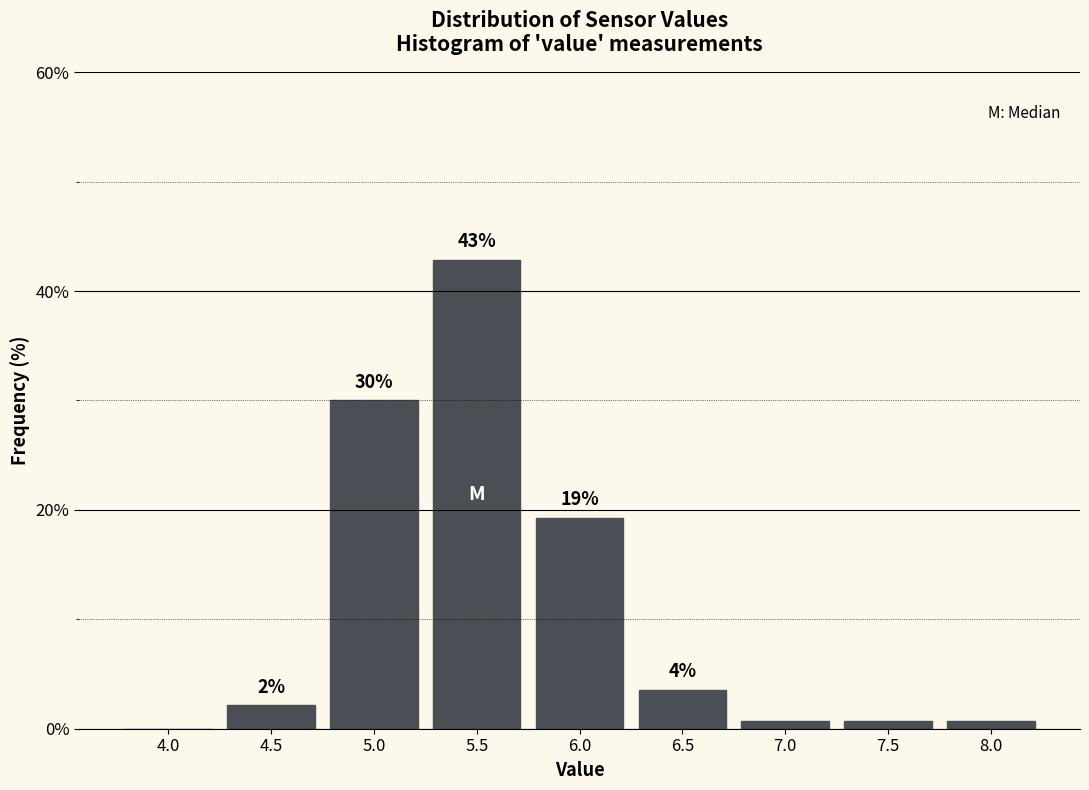

Are the bars horizontal?

No